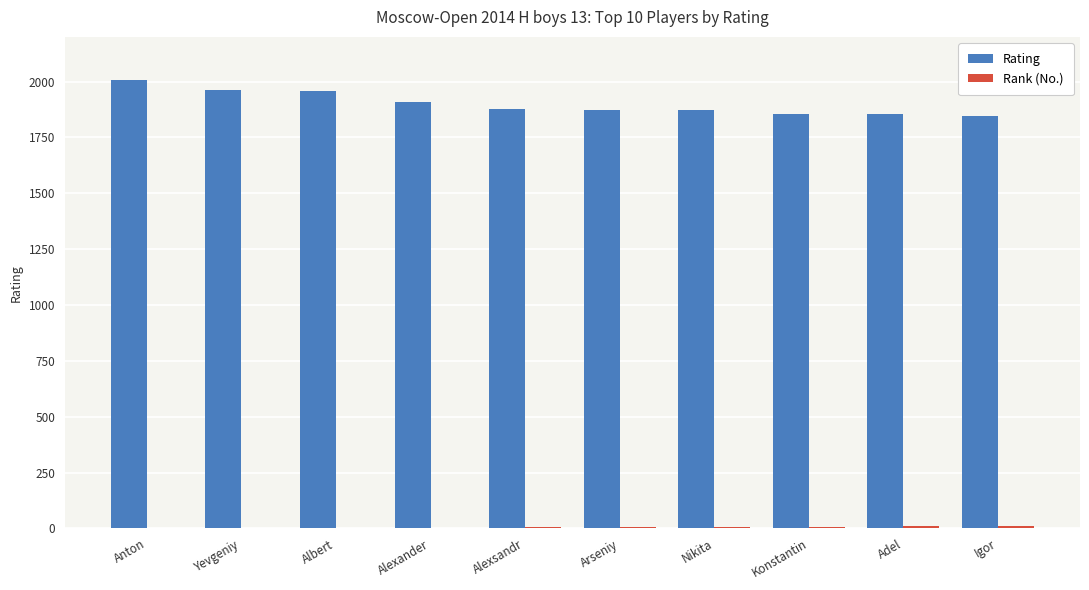

Is it true that Rating equals 2565 at Nikita?

False